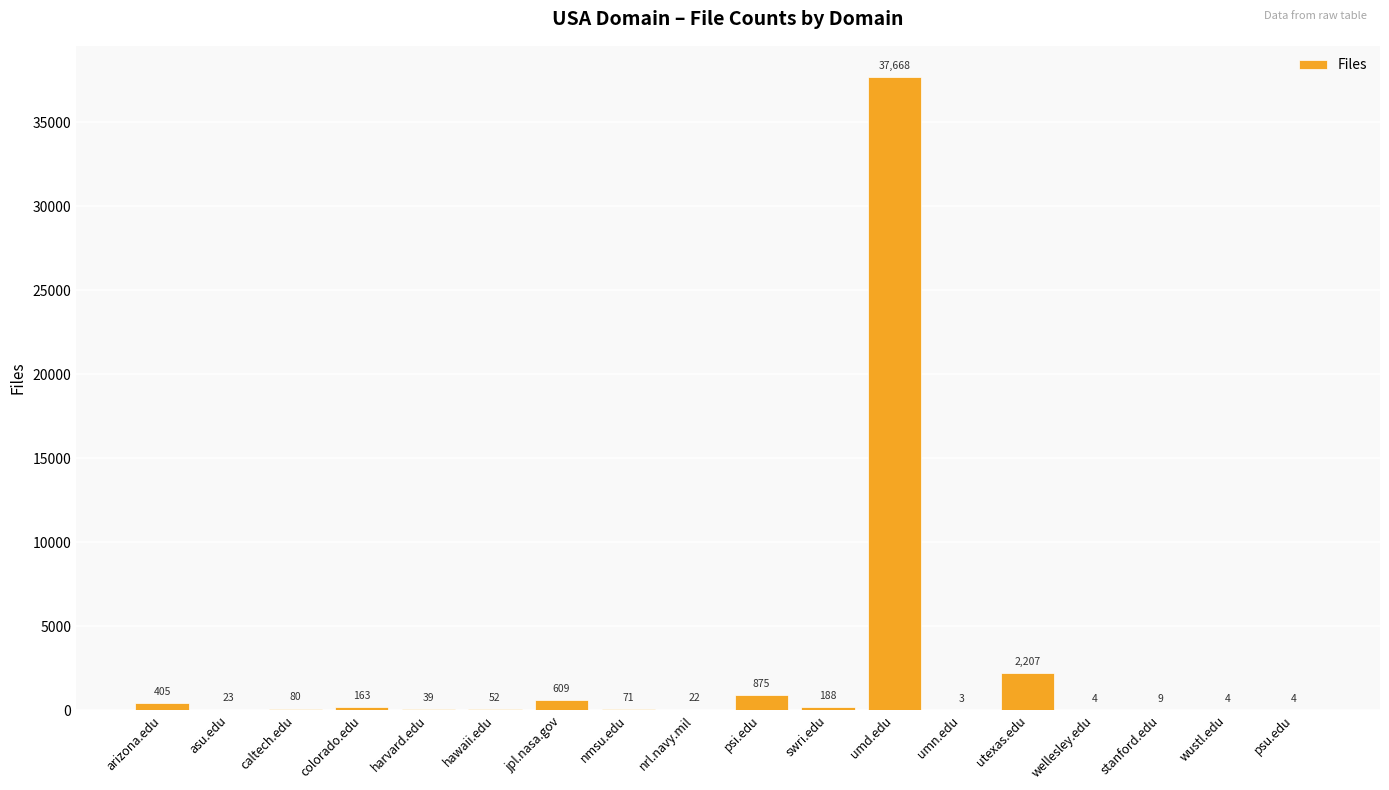

The value at nmsu.edu is 71. True or false?

True